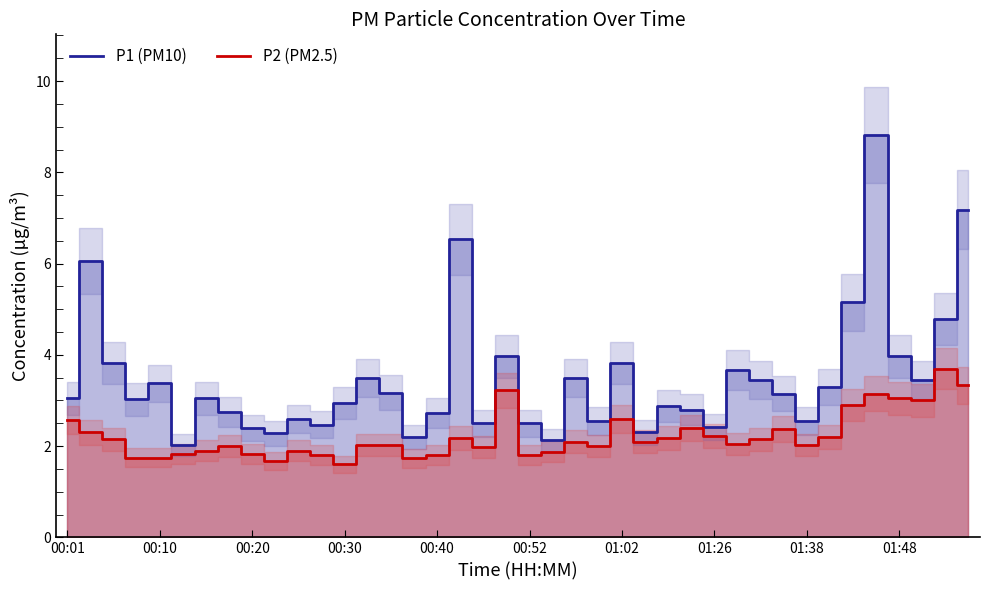

Which series has the largest range (max minus min)?

P1 (PM10)